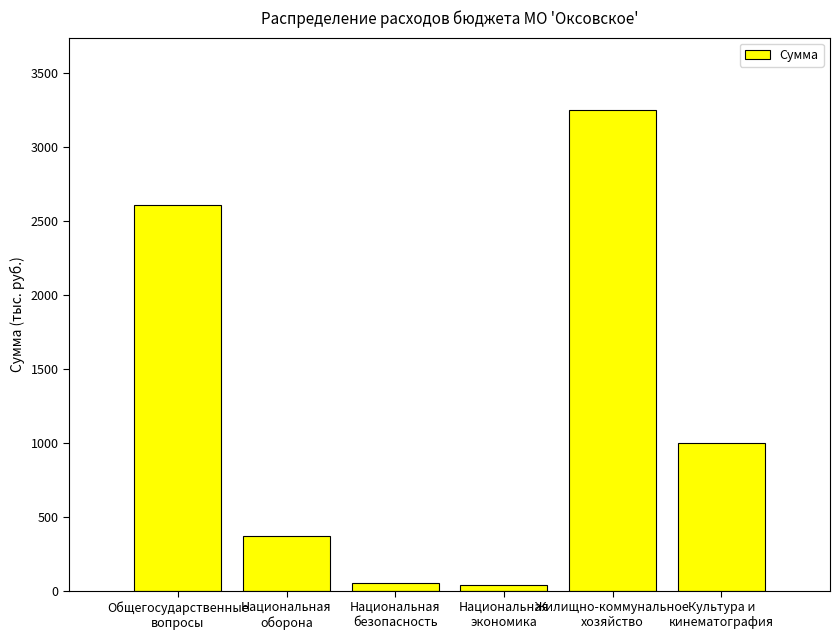

True or false: the data shows 996.5 at Культура и
кинематография.

True